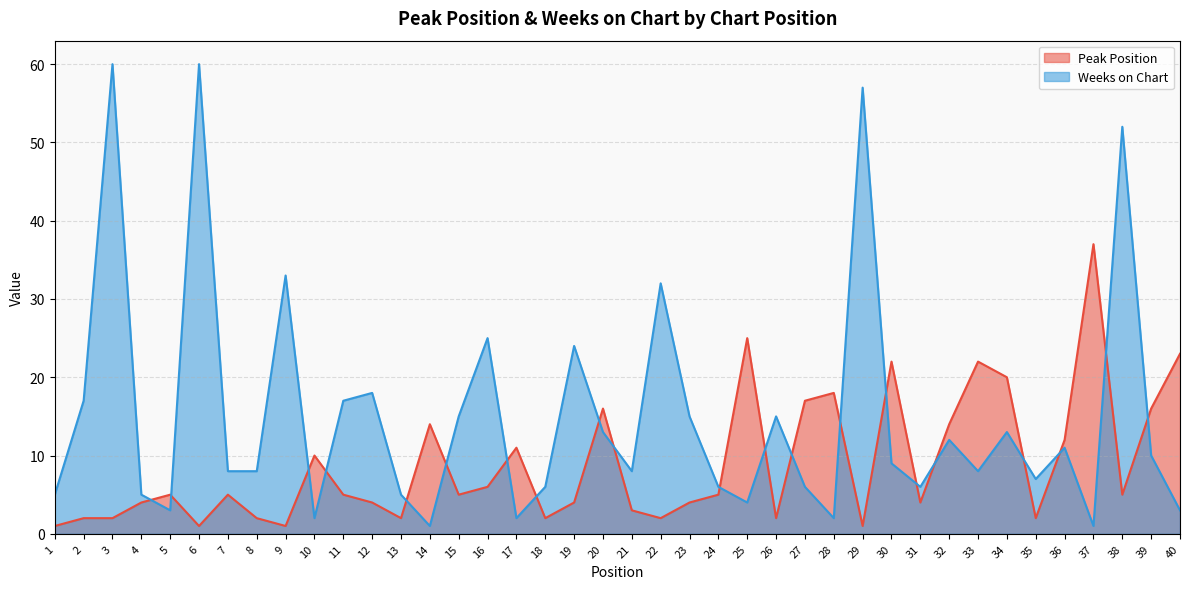

Is it true that Peak Position equals 5 at 38?

True